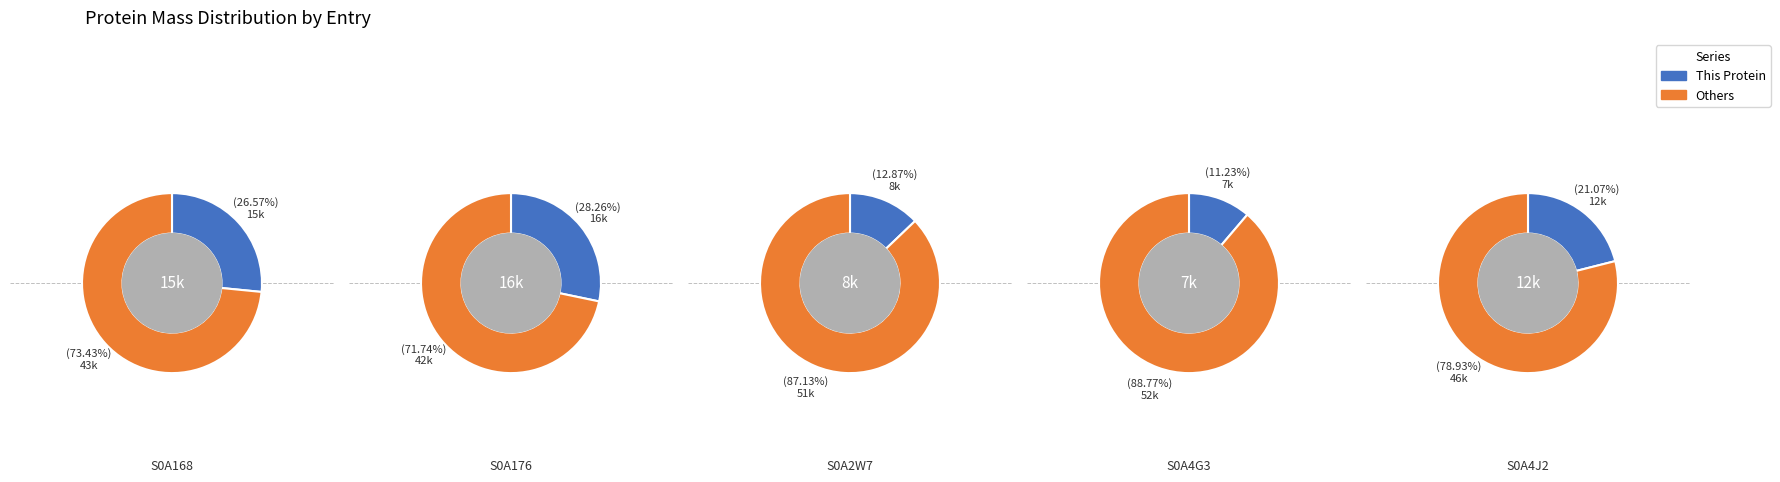

Rank the categories by value from lowest to highest.

S0A4G3, S0A2W7, S0A4J2, S0A168, S0A176